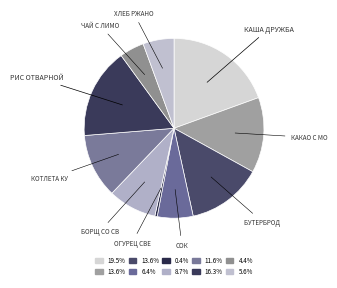

How many segments does this pie chart have?

10